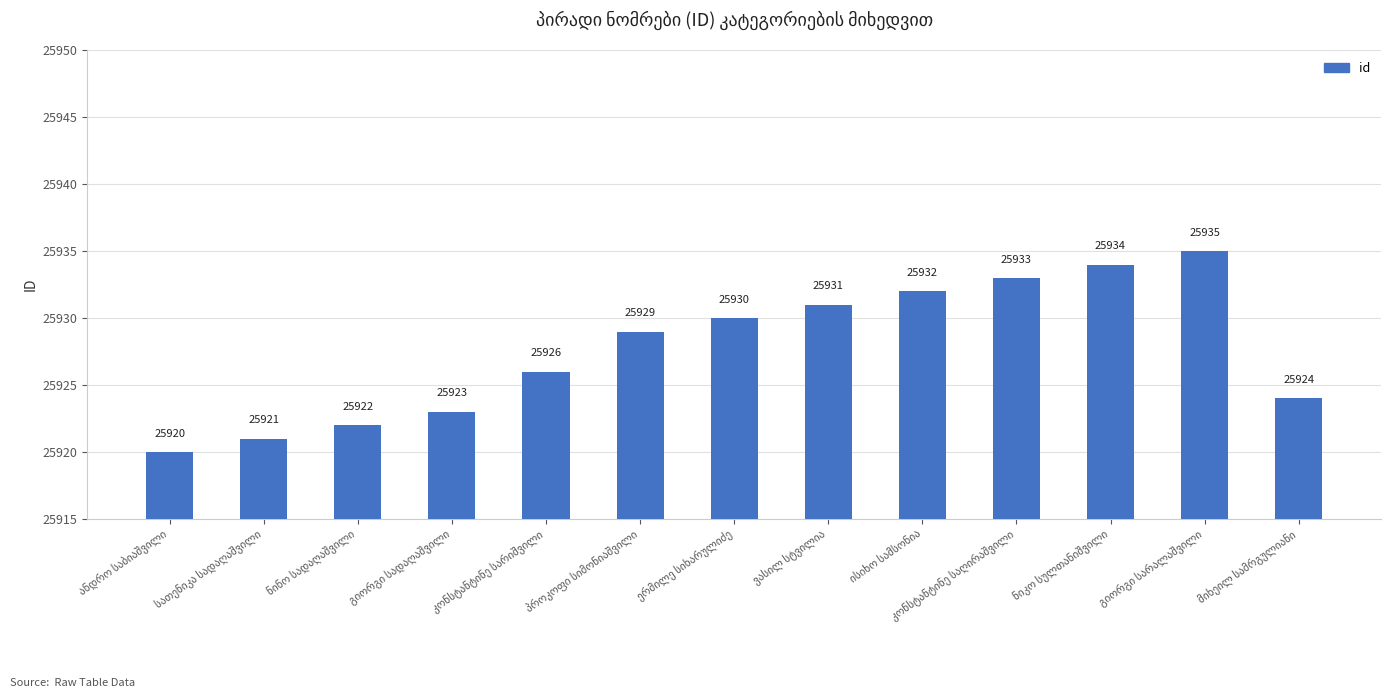

What is the sum of all values?

337060